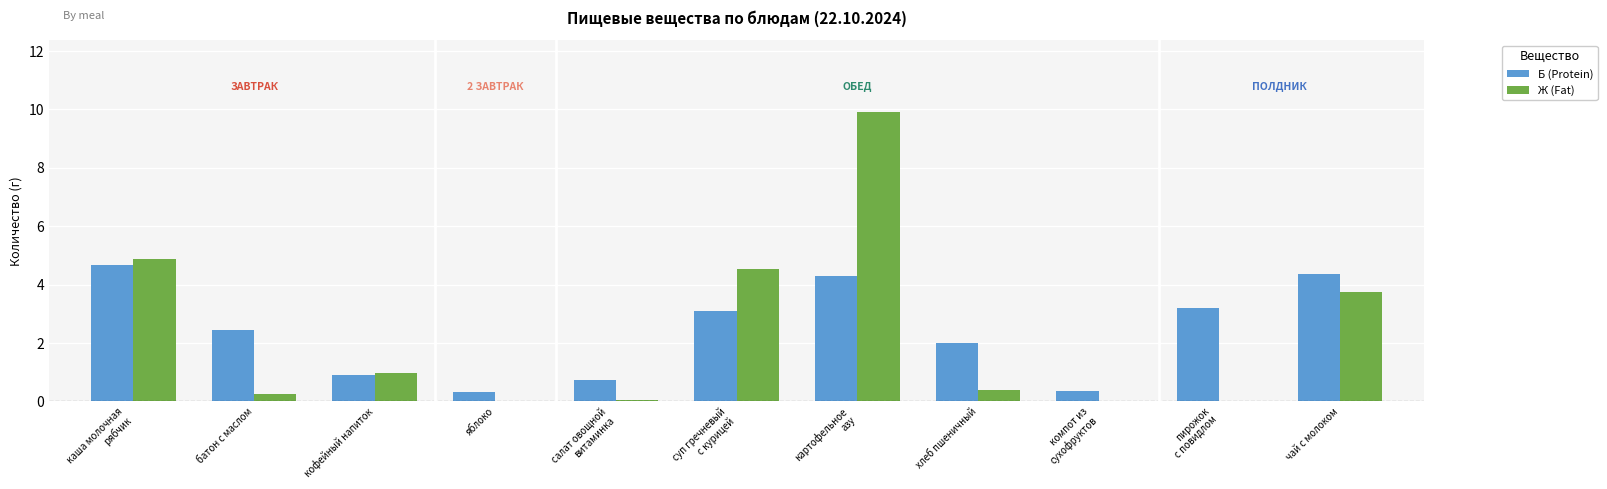

Where is Ж (Fat) nearest to the value 4?

чай с молоком